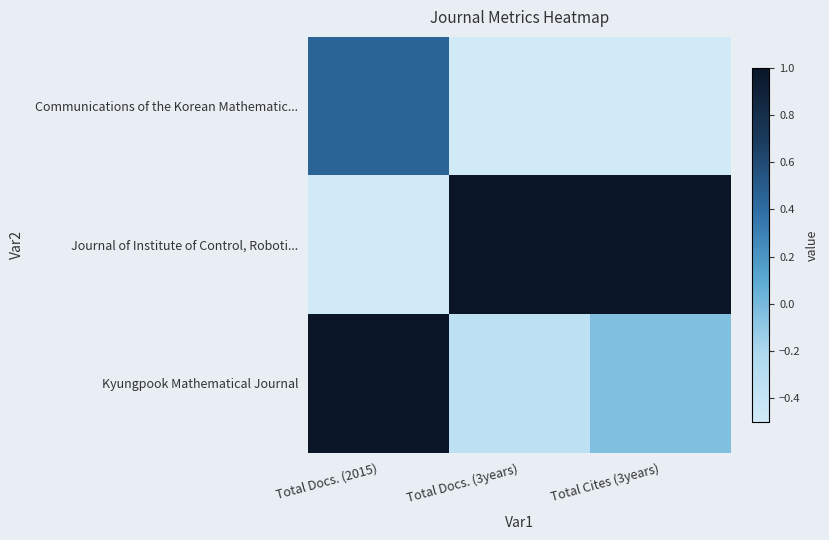

At which category does the chart reach its peak across all series?

Total Docs. (3years)